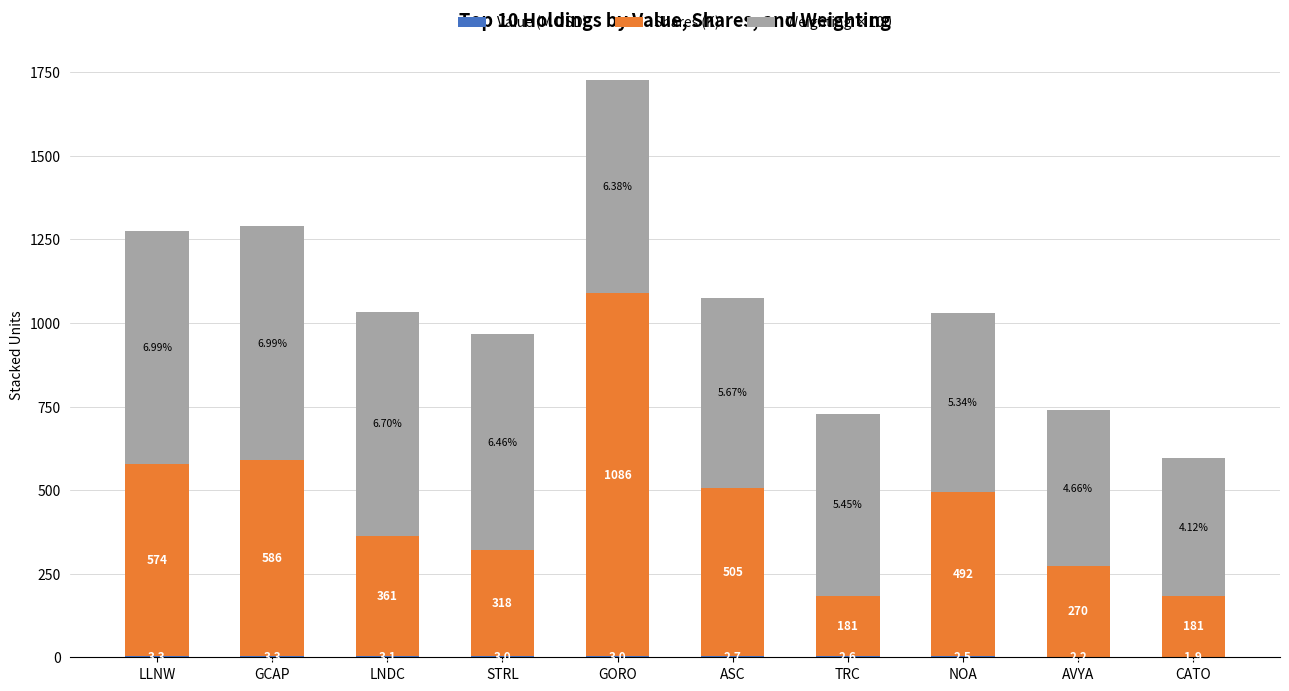

At which category is the sum across all series the highest?

GORO